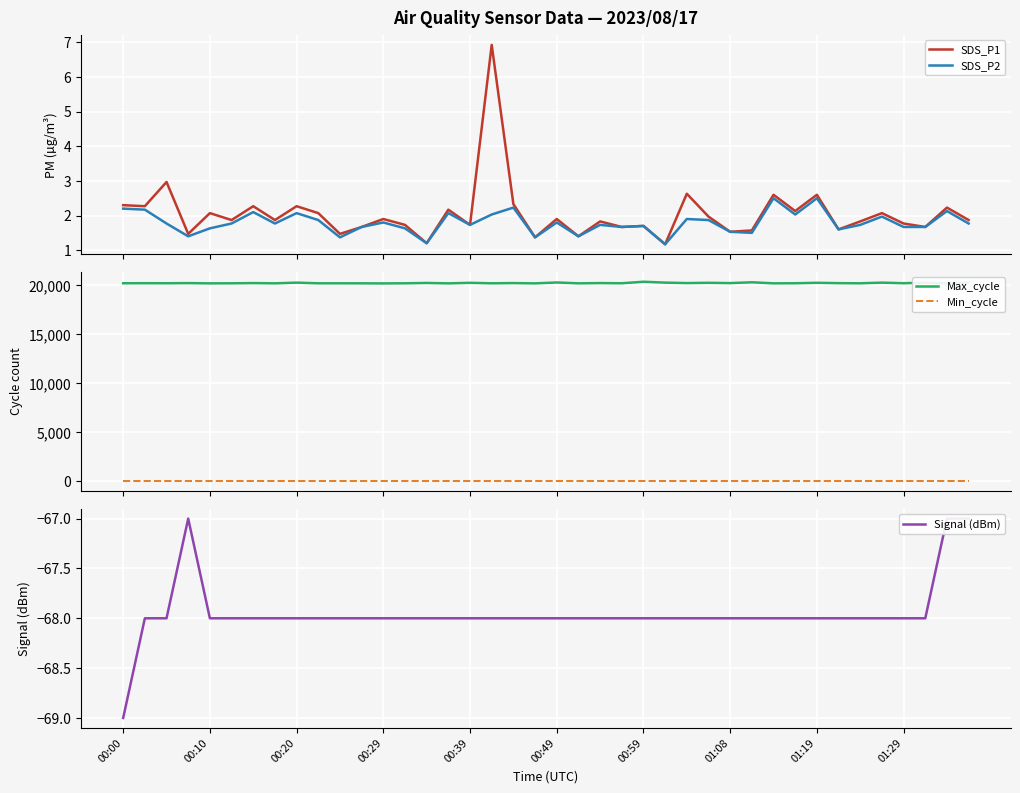

What is the maximum value for SDS_P2?

2.5